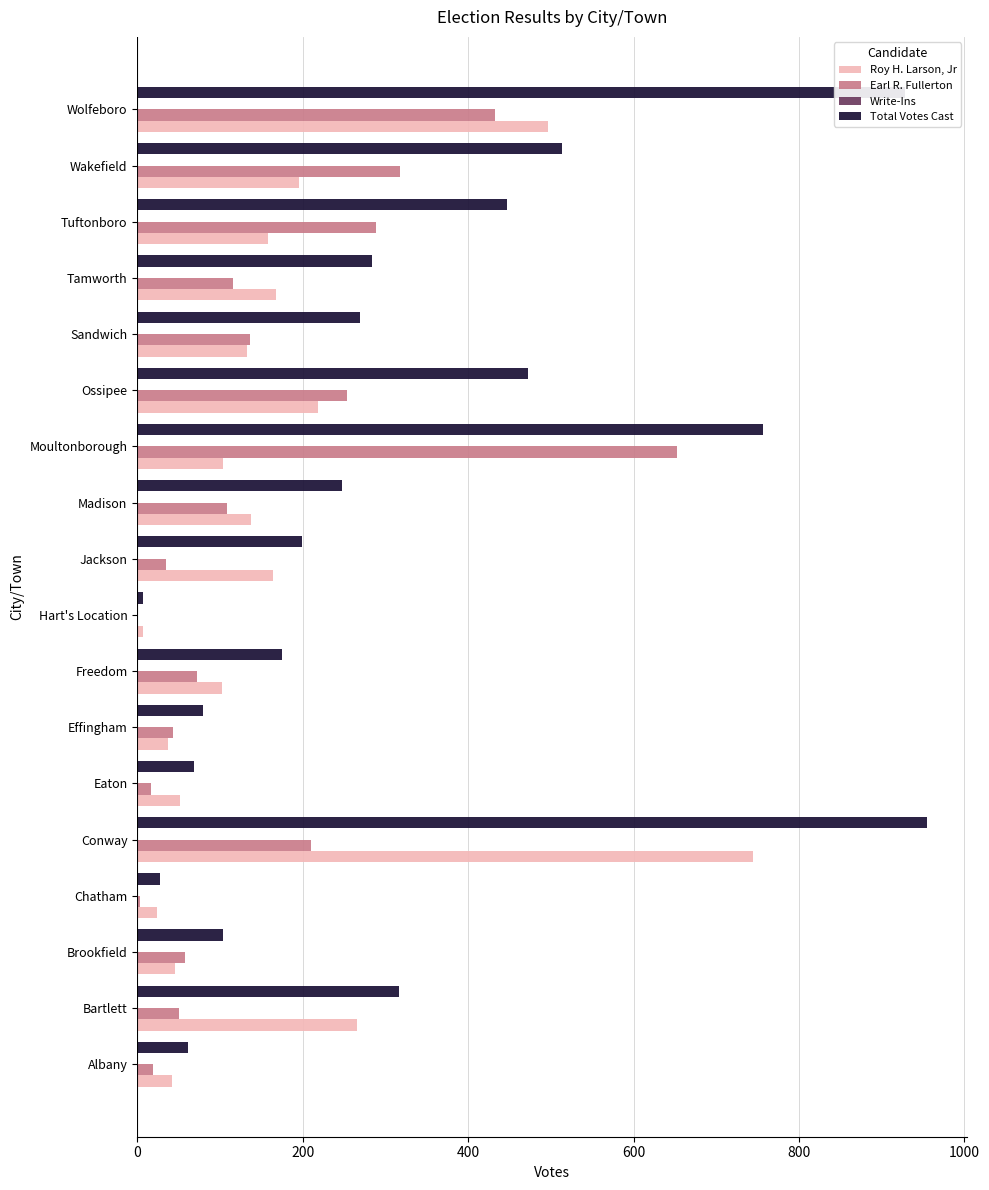

Read the Earl R. Fullerton value at Conway.

210